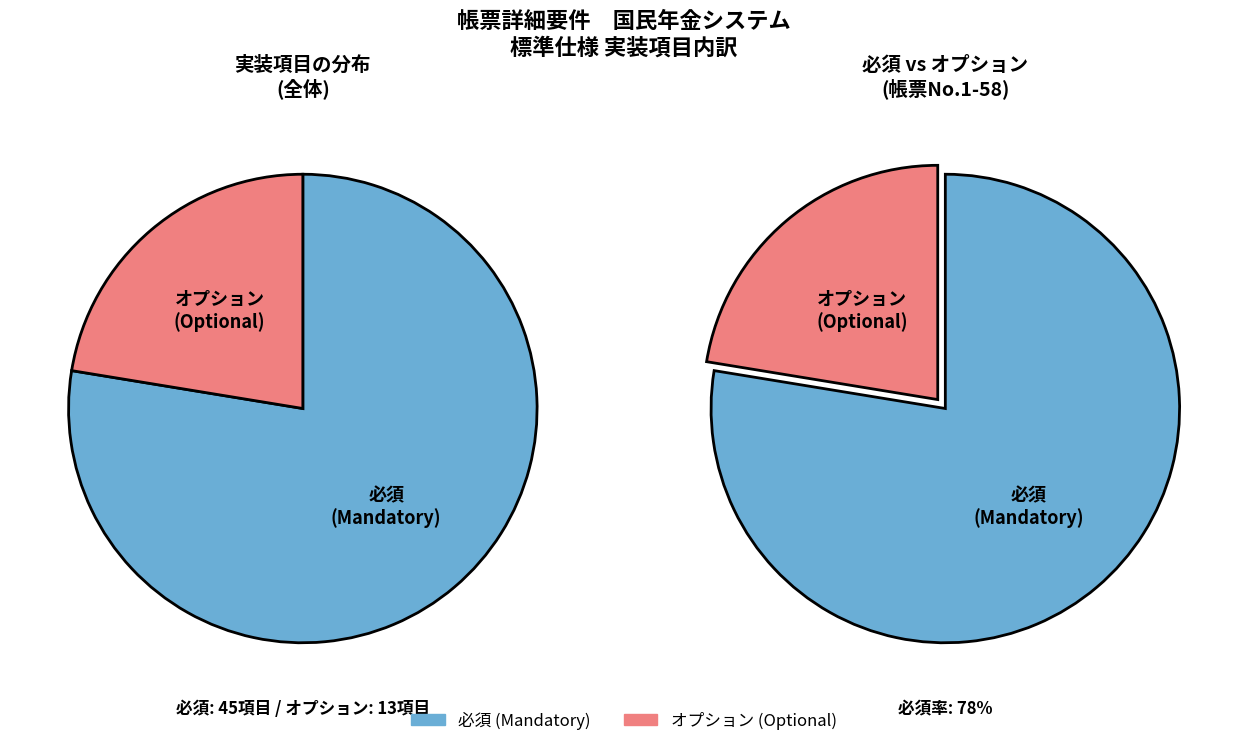

What is the majority slice?

必須